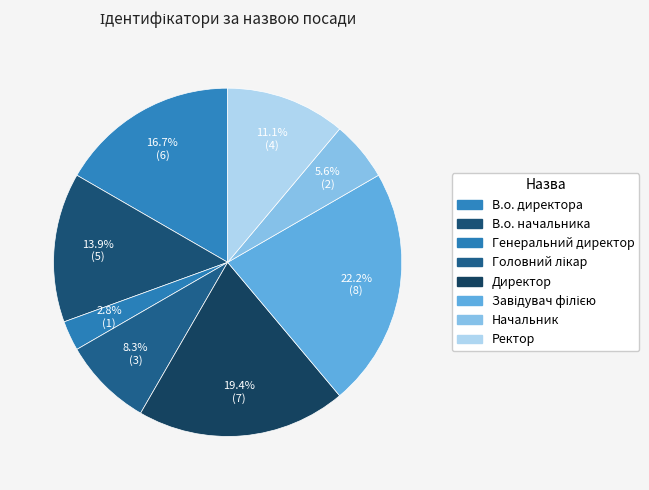

Combined, what portion of the pie is Начальник and Директор?

25.0%